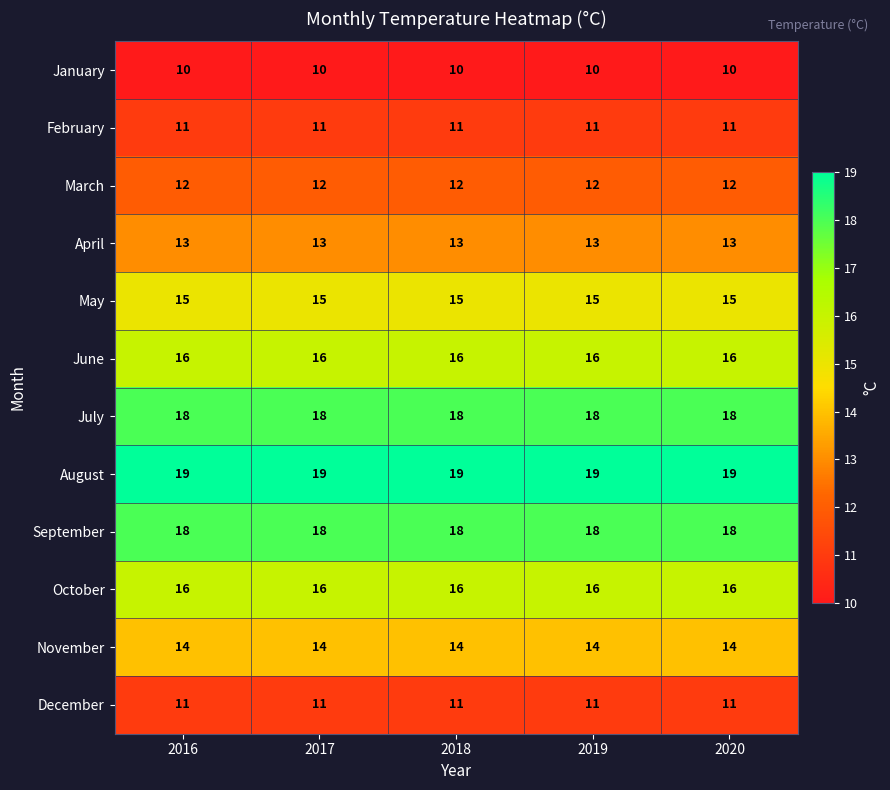

True or false: February has a value of 5 at 2018.

False